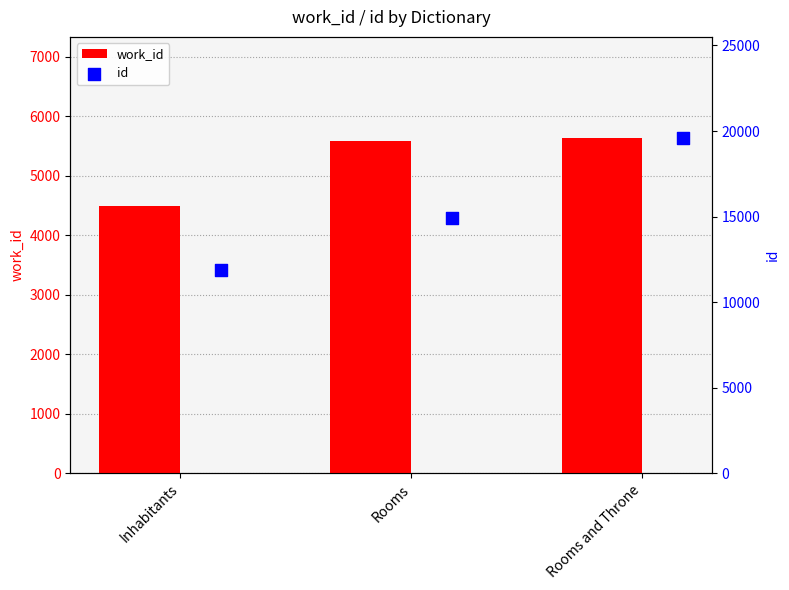

At which category is the sum across all series the highest?

Rooms and Throne